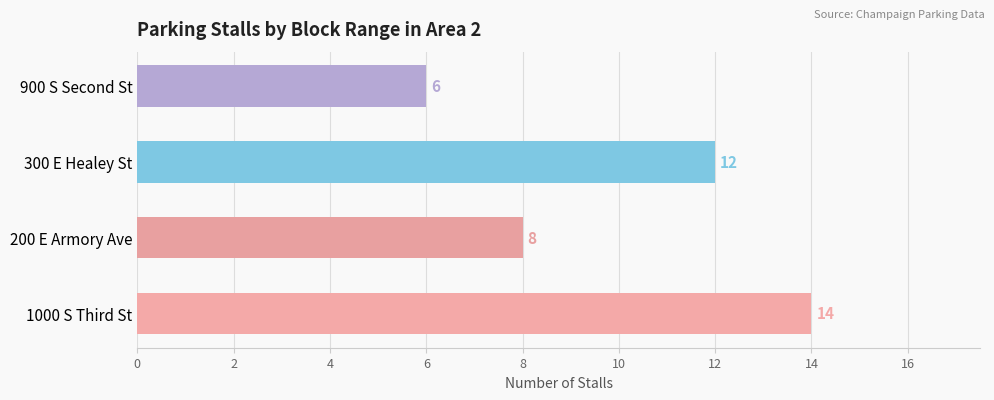

What is the difference between the maximum and second lowest values?

6